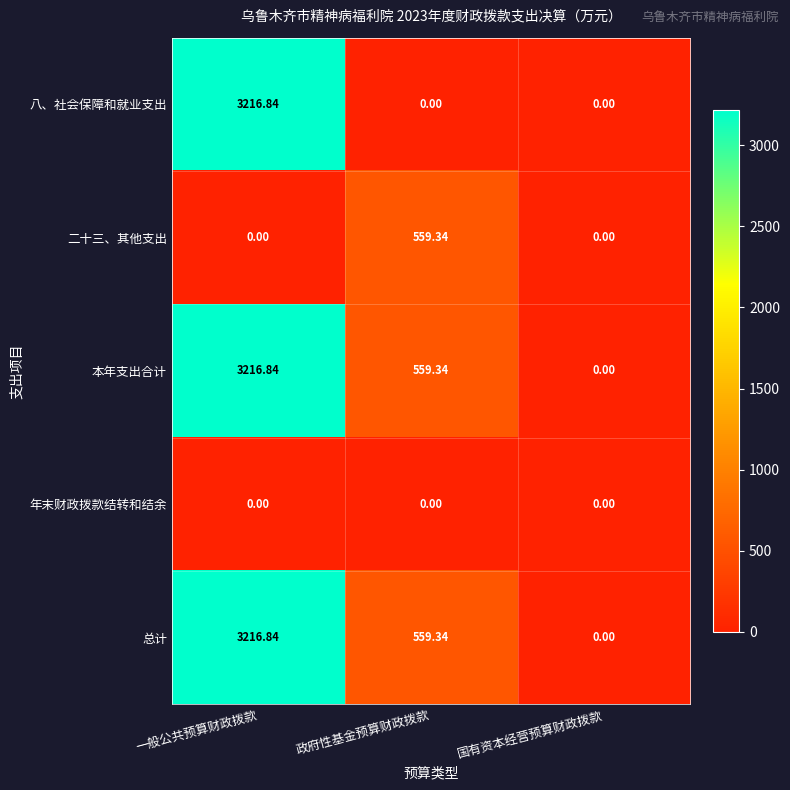

At which category does the chart reach its peak across all series?

一般公共预算财政拨款